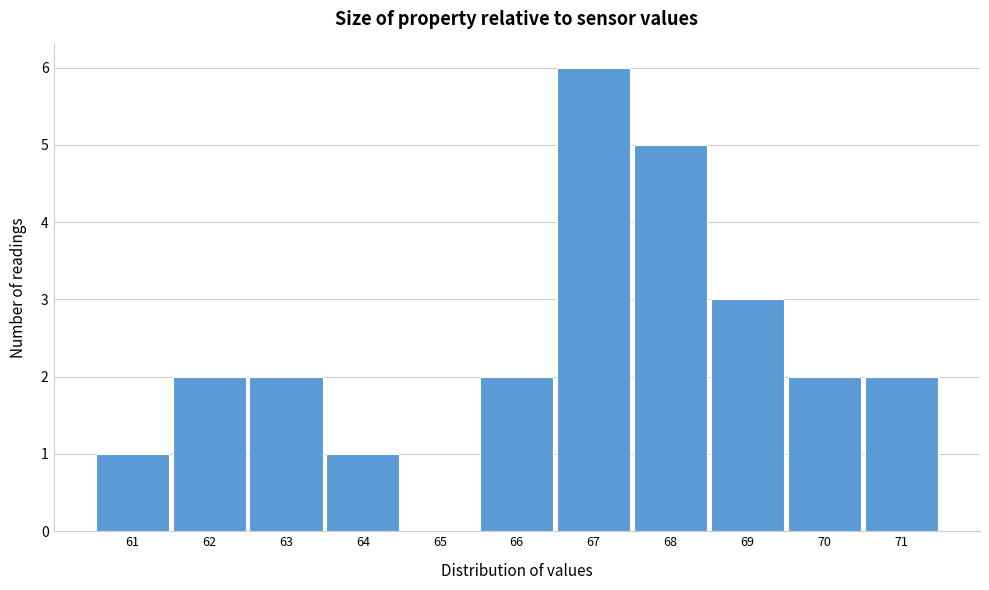

Reading left to right, transcribe all the data shown in this chart.

61=1	62=2	63=2	64=1	65=0	66=2	67=6	68=5	69=3	70=2	71=2